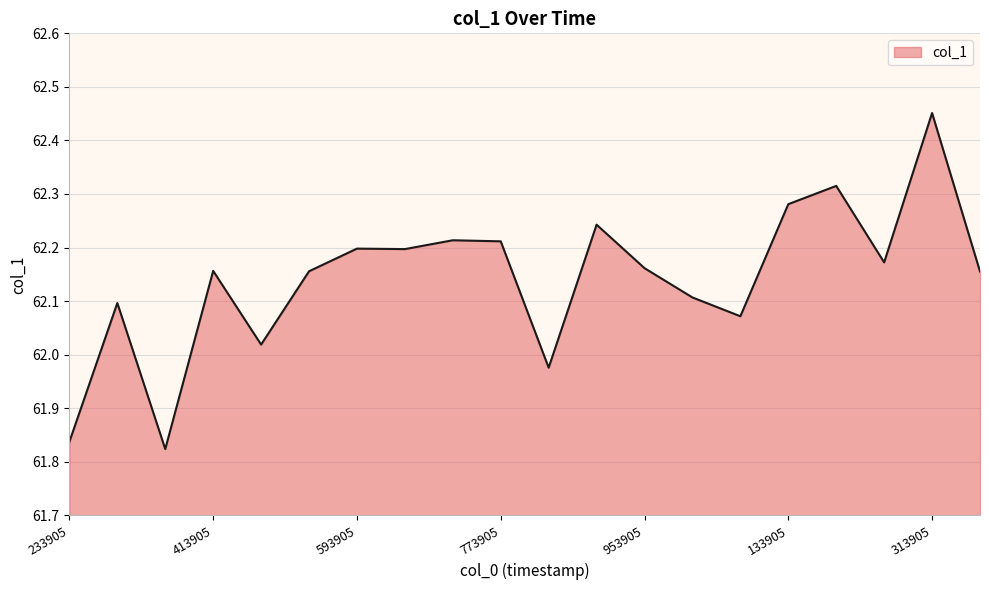

How many values are below 62?

3